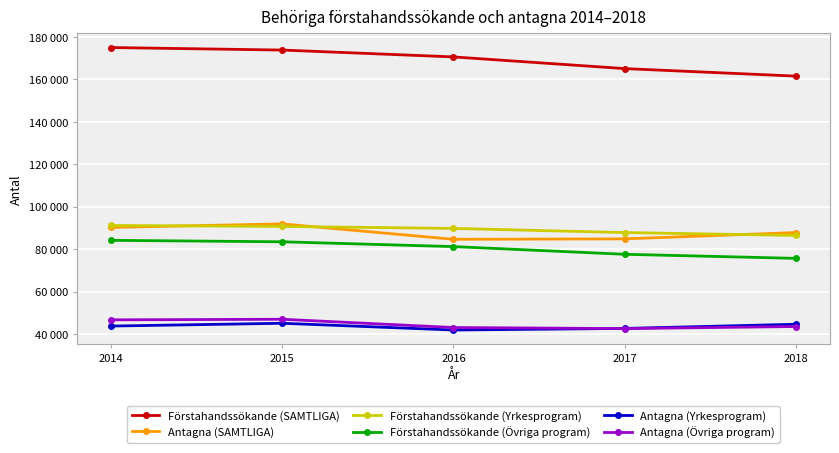

Read the Förstahandssökande (Yrkesprogram) value at 2016.

89767